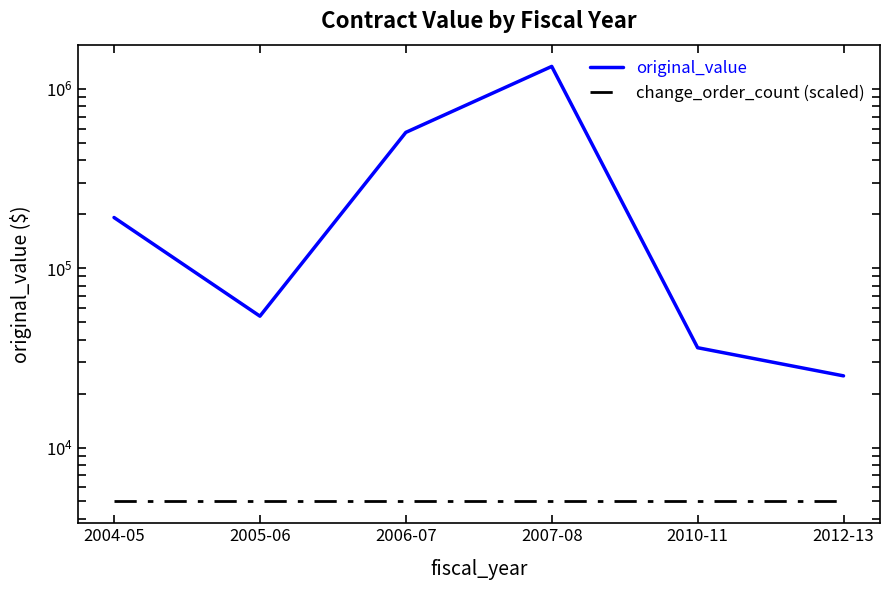

At how many categories does at least one series exceed 1139429?

1